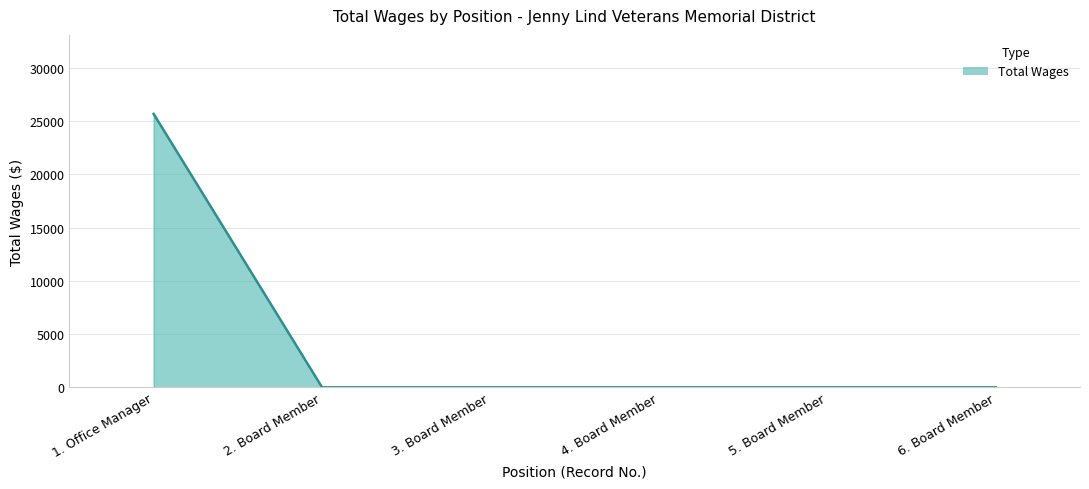

True or false: the data shows 0 at 5. Board Member.

True